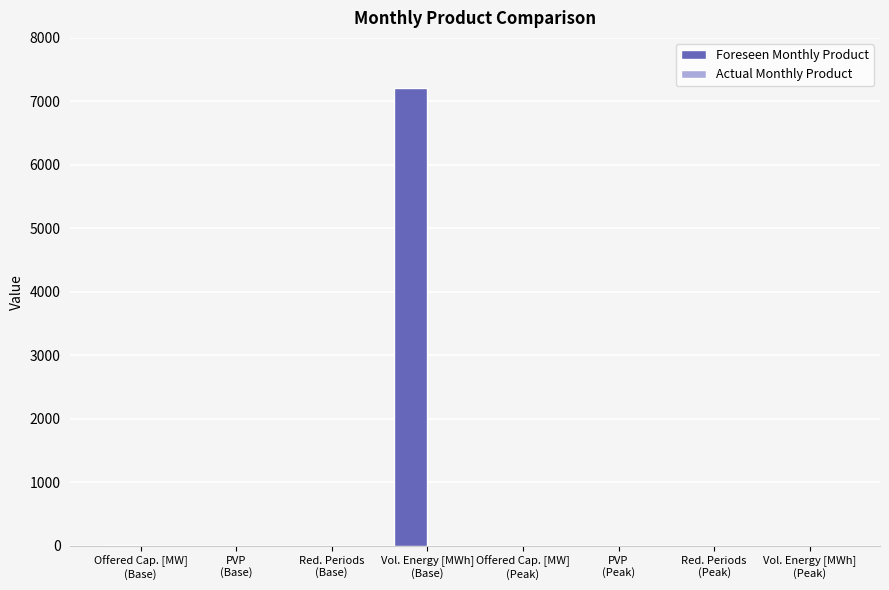

Are the bars horizontal?

No